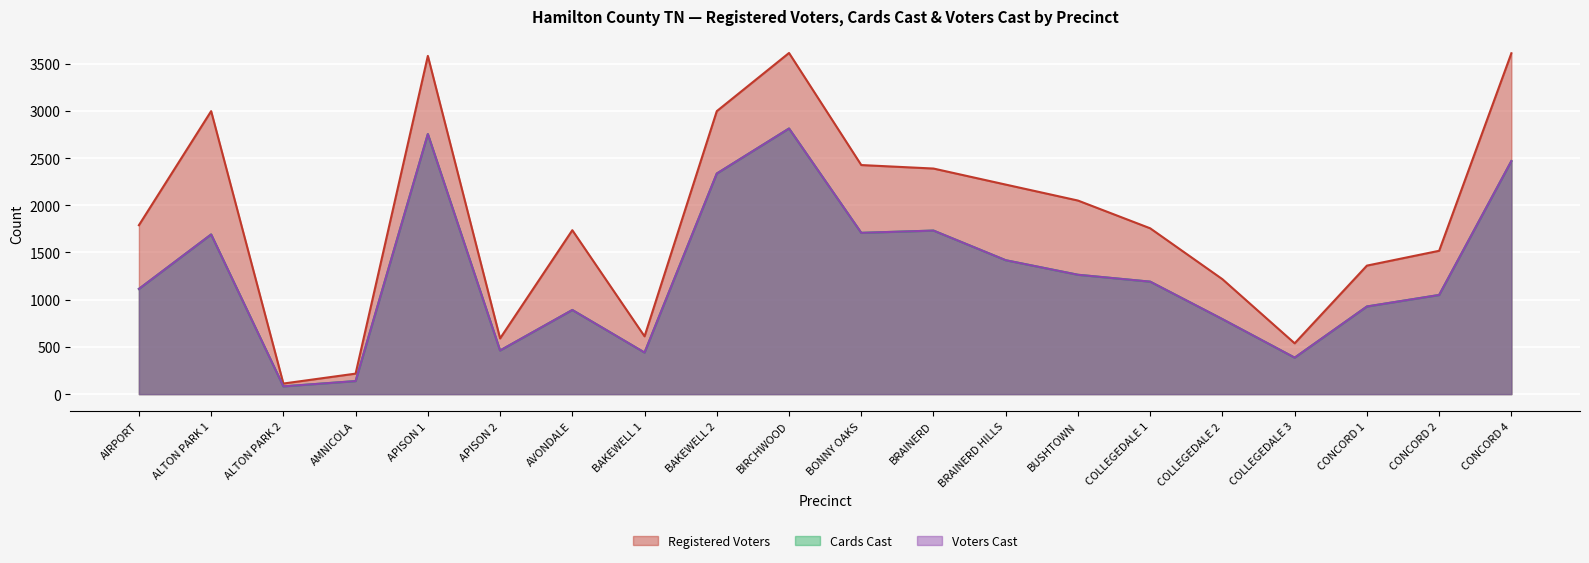

What is the sum of the Voters Cast values at BRAINERD and BAKEWELL 1?

2172